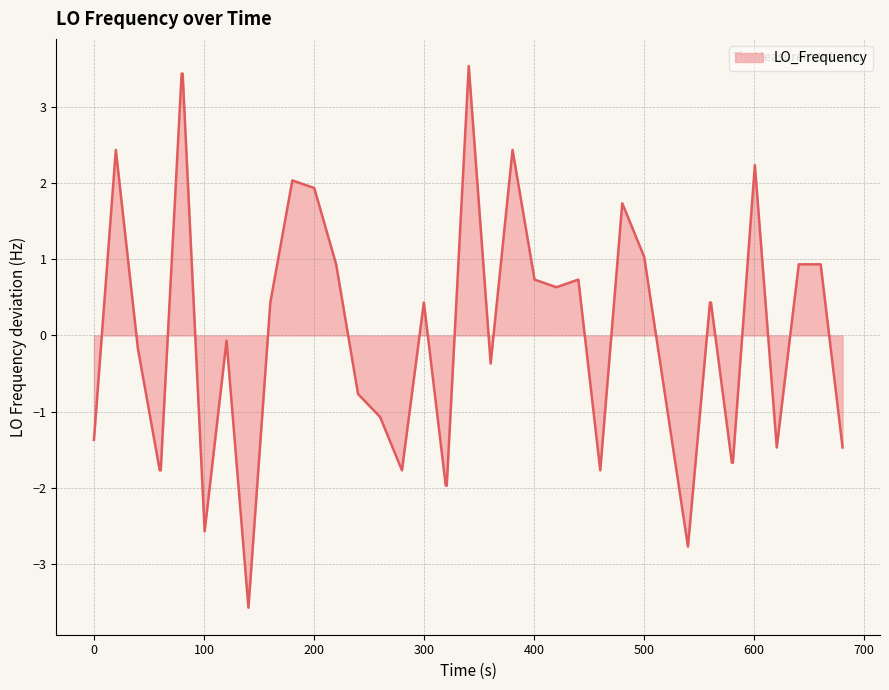

What is the difference between the maximum and minimum values?

7.1